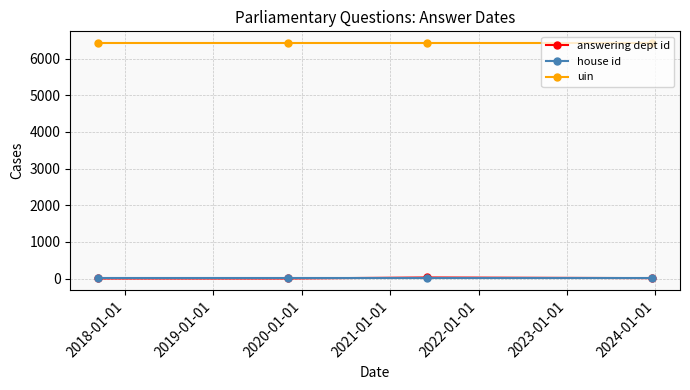

What is the greatest value displayed?

6423